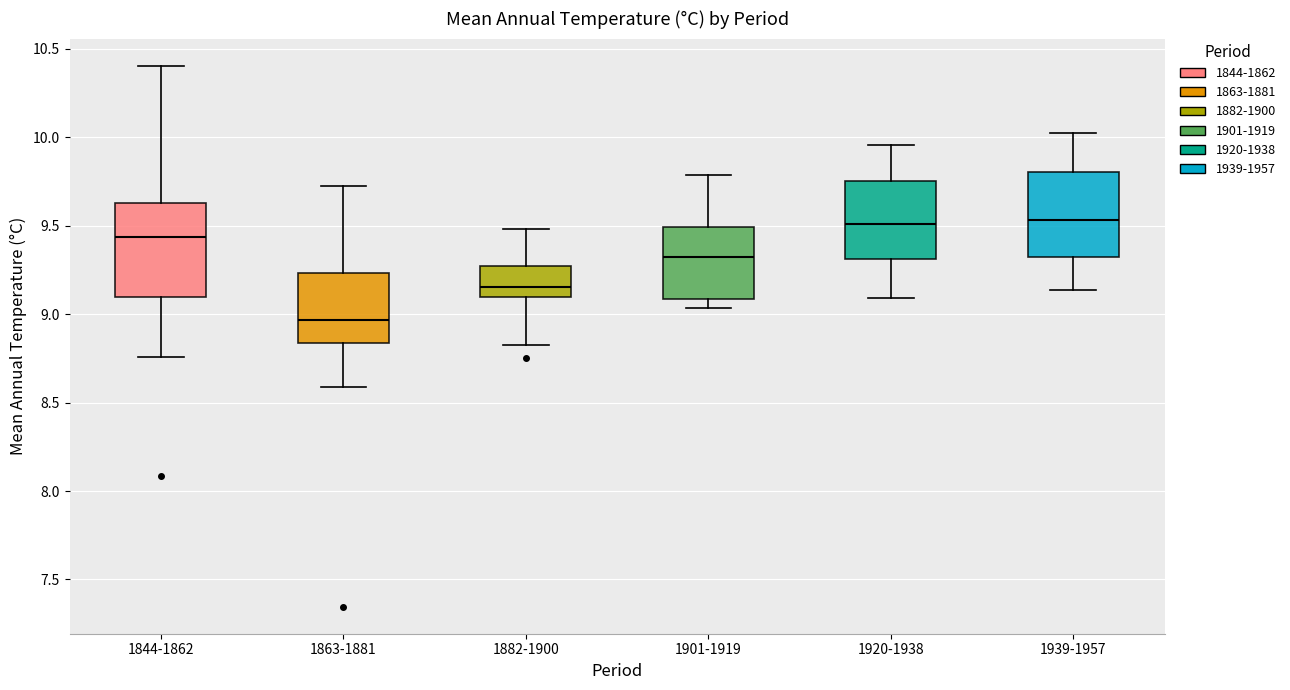

Reading left to right, transcribe this box plot: for each box, give where its median line is, the range the box spans, and where its two whiskers end, as read against the y-axis. The values are not printed on the chart, so give them approximately, as read against the axis.

1844-1862: median 9.45, box 9.10 to 9.65, whiskers 8.75 to 10.40
1863-1881: median 8.95, box 8.85 to 9.25, whiskers 8.60 to 9.75
1882-1900: median 9.15, box 9.10 to 9.25, whiskers 8.85 to 9.50
1901-1919: median 9.30, box 9.10 to 9.50, whiskers 9.05 to 9.80
1920-1938: median 9.50, box 9.30 to 9.75, whiskers 9.10 to 9.95
1939-1957: median 9.55, box 9.30 to 9.80, whiskers 9.15 to 10.00